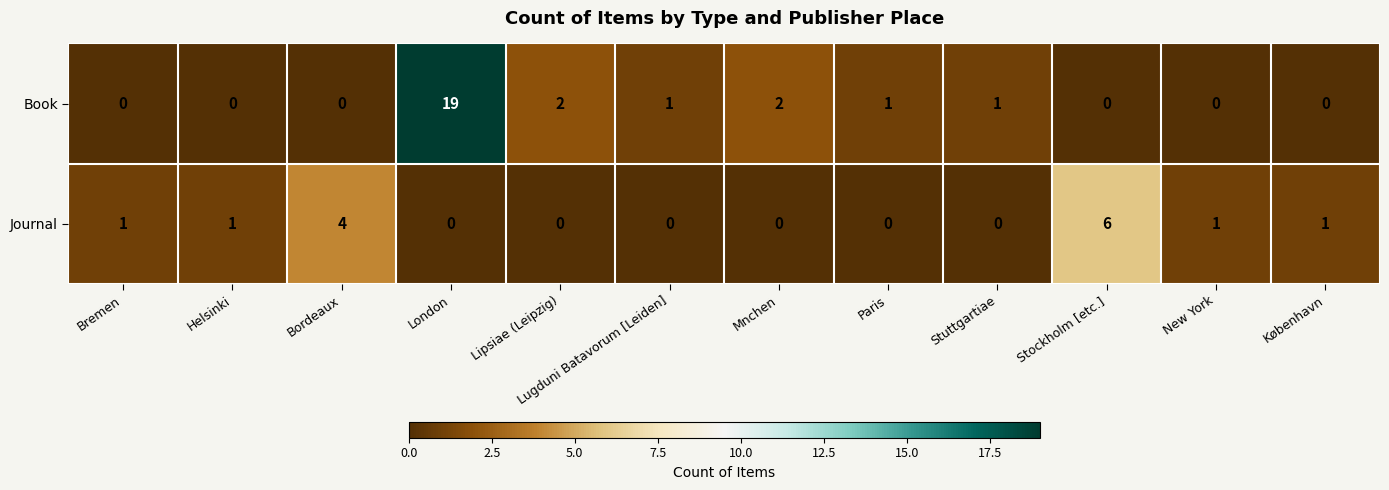

Which label corresponds to the largest value in the chart?

London